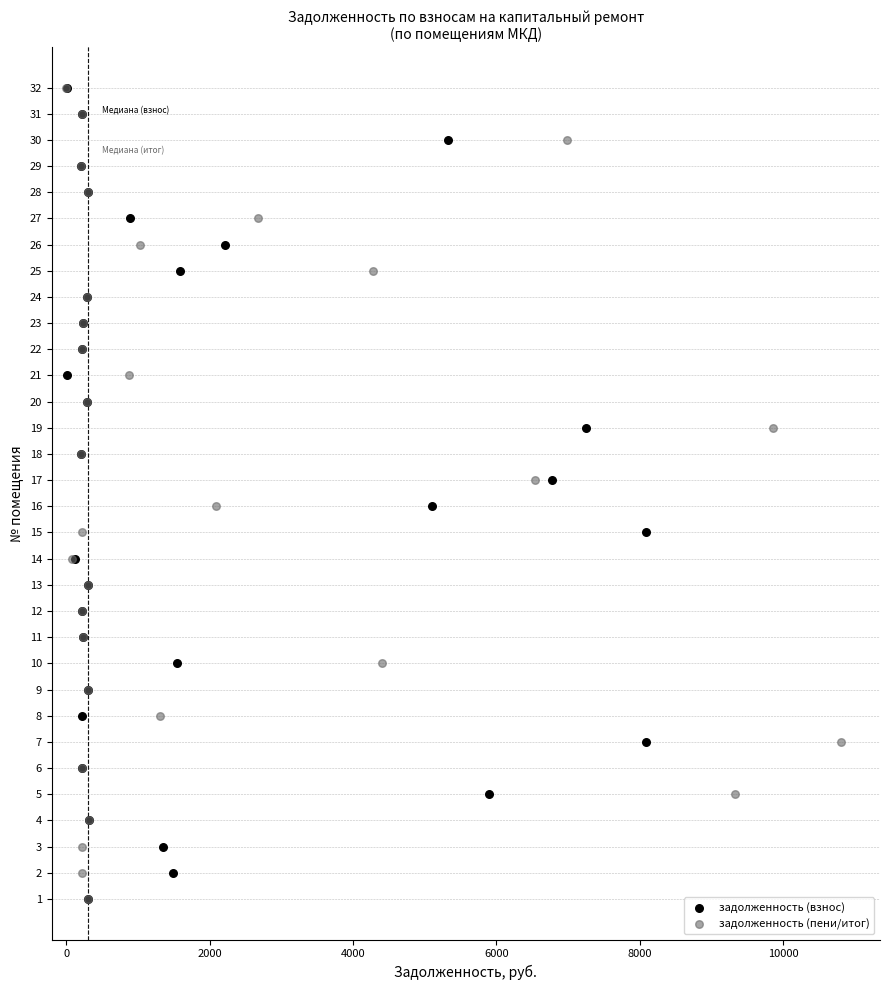

What are all the series names shown in the legend?

задолженность (взнос), задолженность (пени/итог)